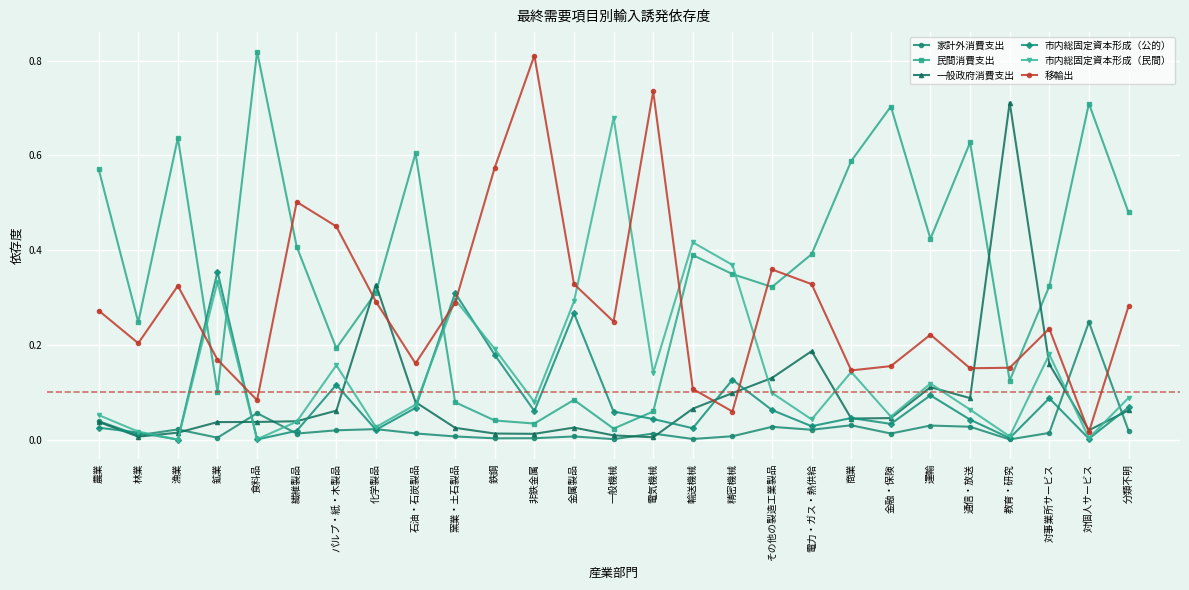

Is the value of 民間消費支出 at 金属製品 greater than the value of 一般政府消費支出 at 対個人サービス?

Yes